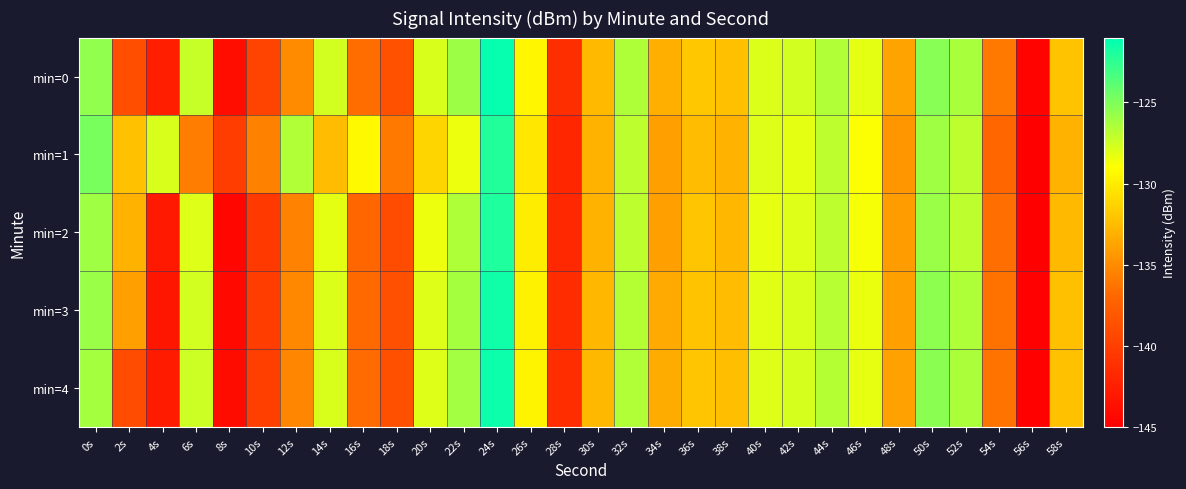

What is the spread (max minus min) of values at 44s?

0.4